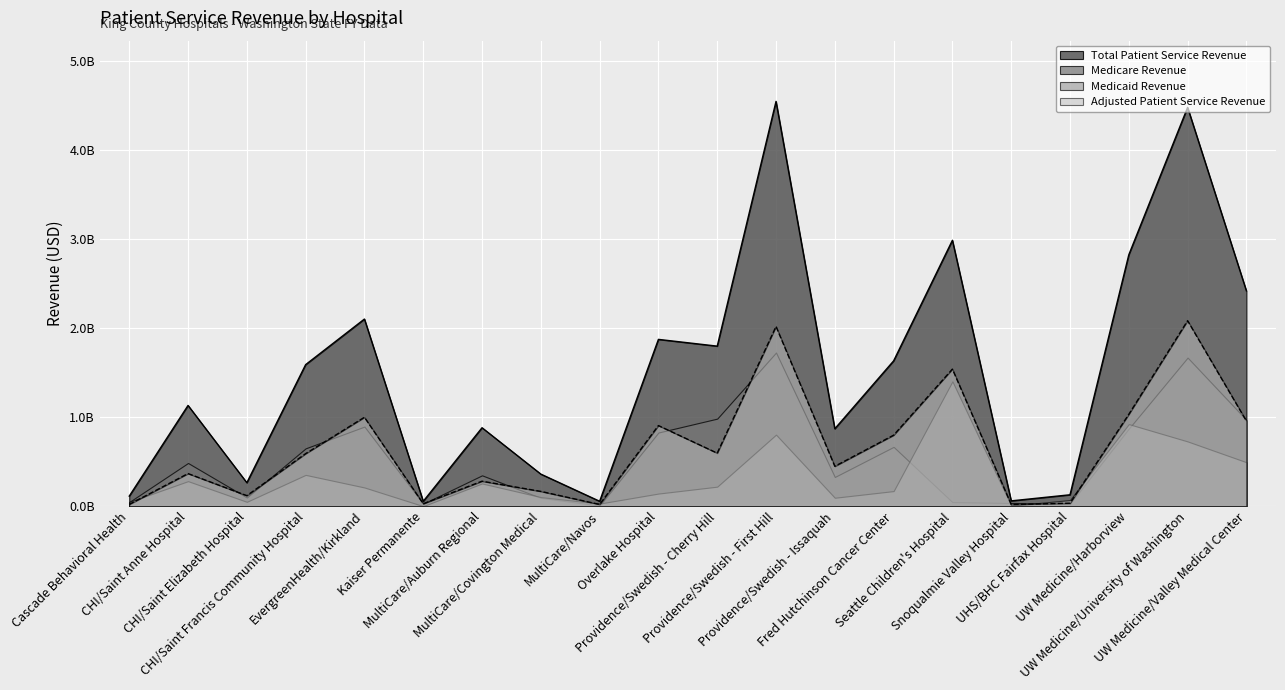

Reading right to left, extract all data points from this chart.

Total Patient Service Revenue: 2.4	4.5	2.8	0.1	0.1	3.0	1.6	0.9	4.5	1.8	1.9	0.1	0.4	0.9	0.1	2.1	1.6	0.3	1.1	0.1
Adjusted Patient Service Revenue: 1.0	2.1	1.0	0.0	0.0	1.5	0.8	0.4	2.0	0.6	0.9	0.0	0.2	0.3	0.0	1.0	0.6	0.1	0.4	0.0